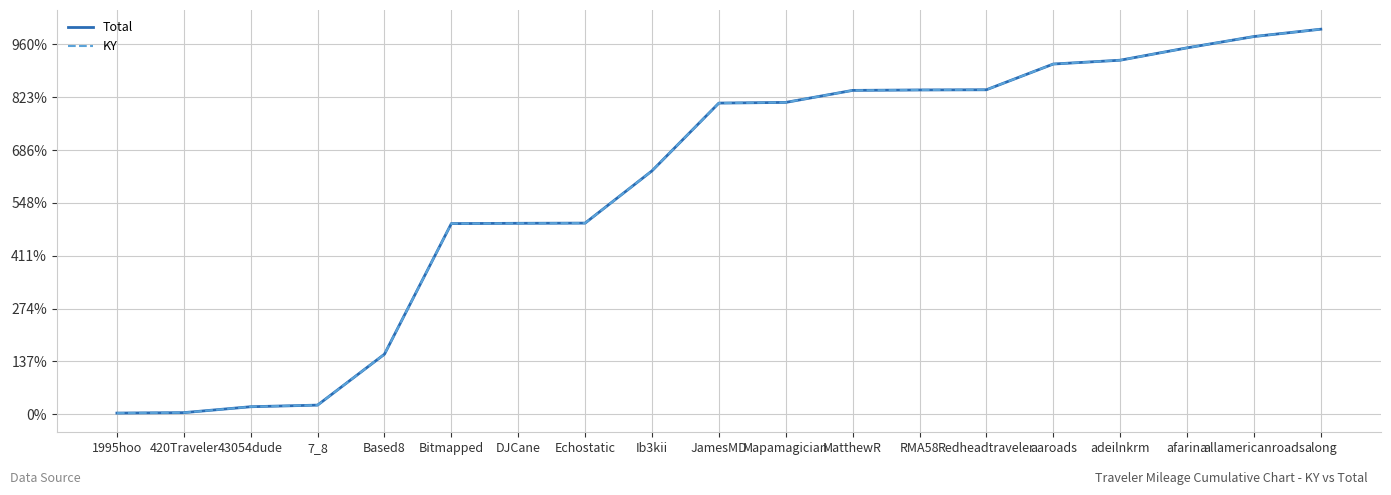

True or false: Total and KY intersect in this chart.

False